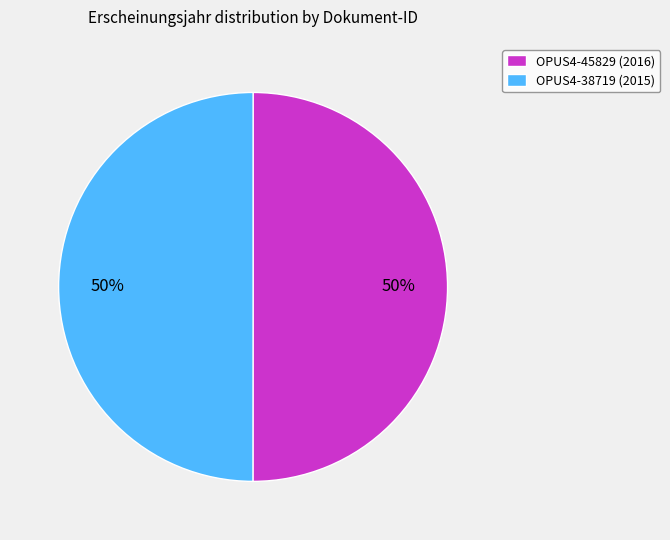

To the nearest percent, what portion does OPUS4-38719 represent?

50%